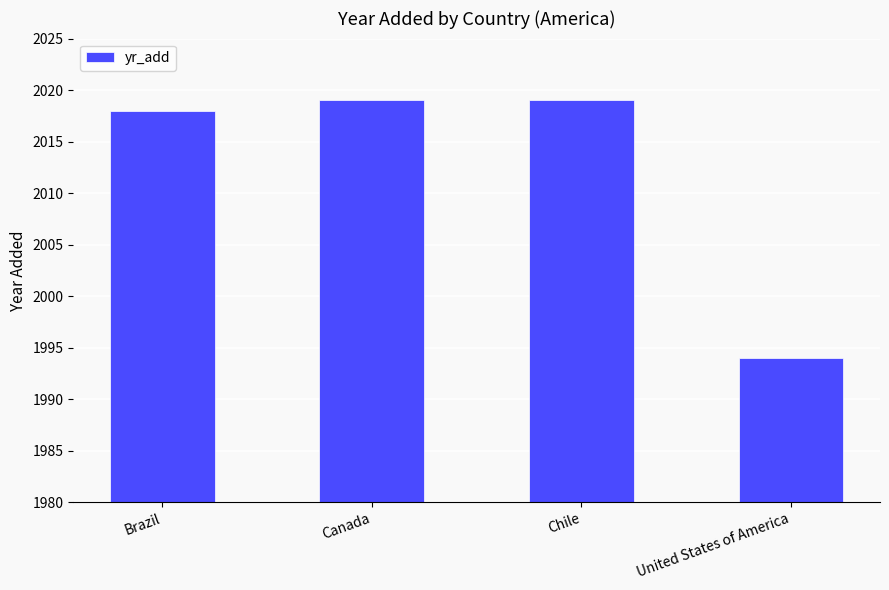

What is the minimum value shown in the chart?

1994